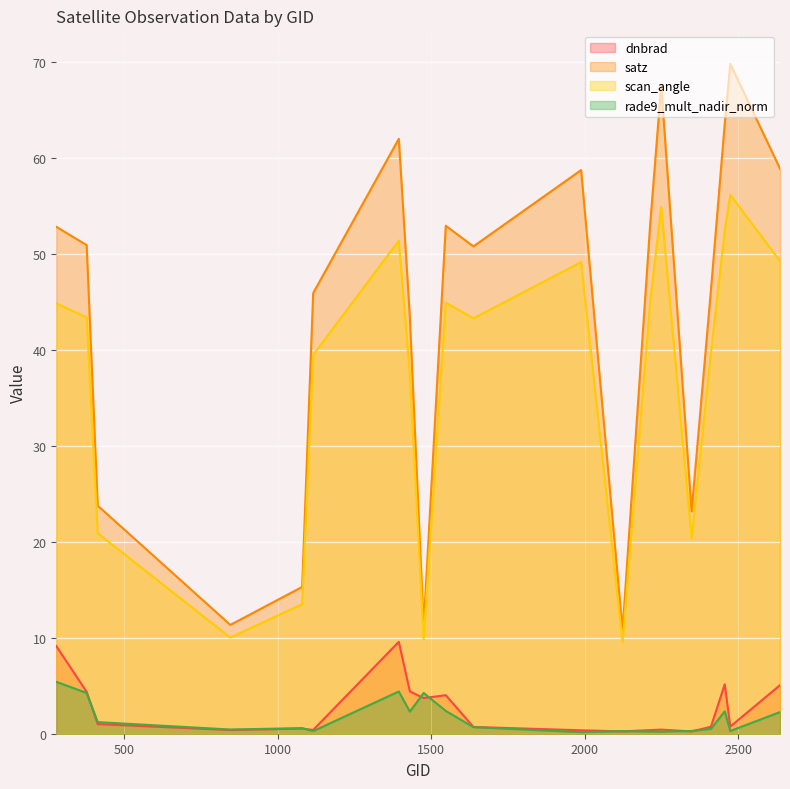

True or false: dnbrad and scan_angle cross at least once.

False